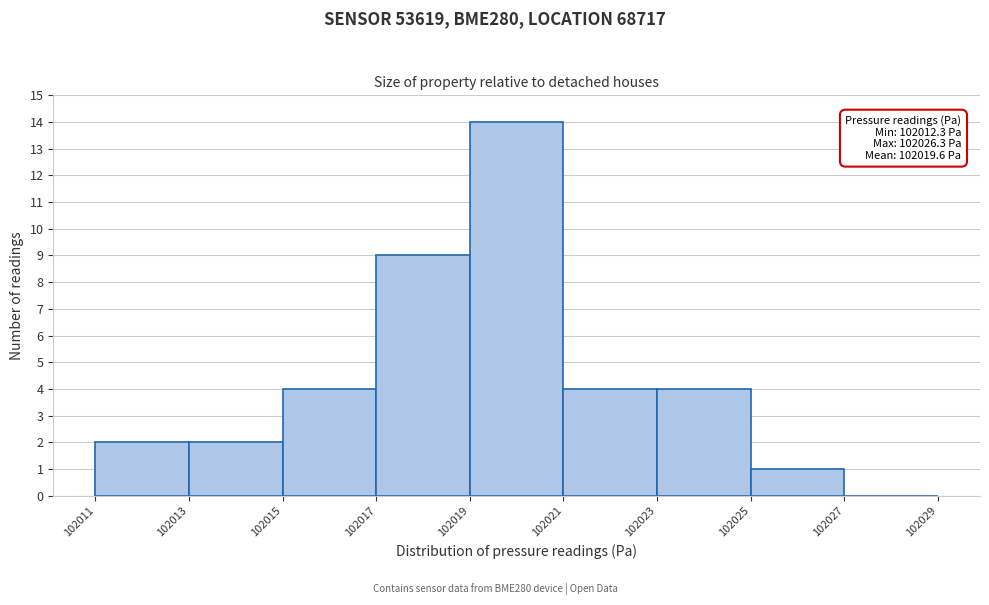

Reading left to right, extract all data points from this chart.

102011=2	102013=2	102015=4	102017=9	102019=14	102021=4	102023=4	102025=1	102027=0